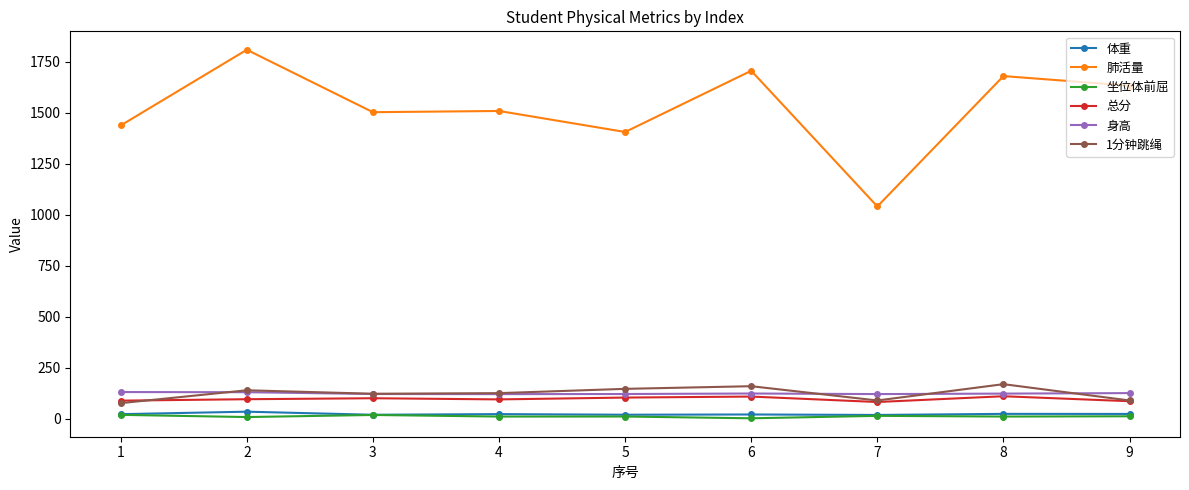

What is the maximum value shown in the chart?

1809.0